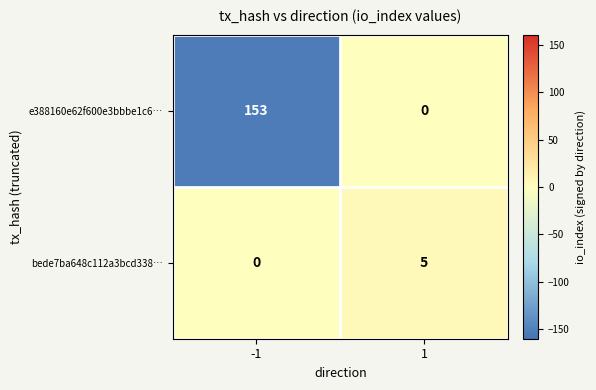

Count the number of categories in the chart.

2